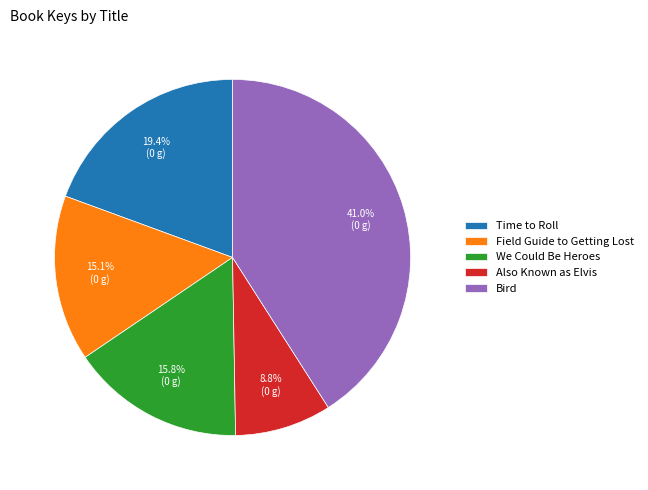

How much of the chart is everything except We Could Be Heroes?

84.2%